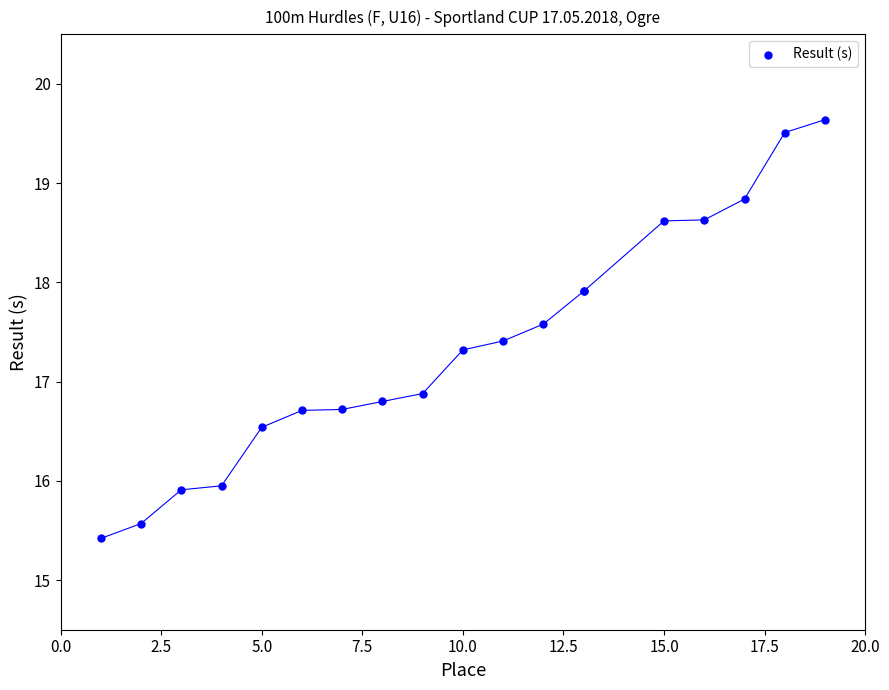

What Y value in the scatter plot is closest to 17?

16.9